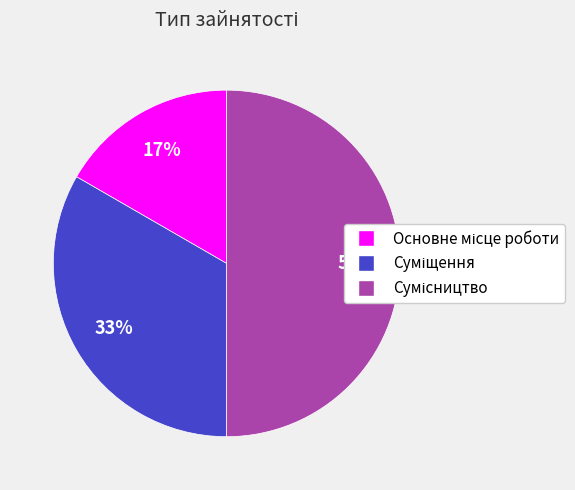

To the nearest percent, what is the difference between the largest and smallest slice percentages?

33%